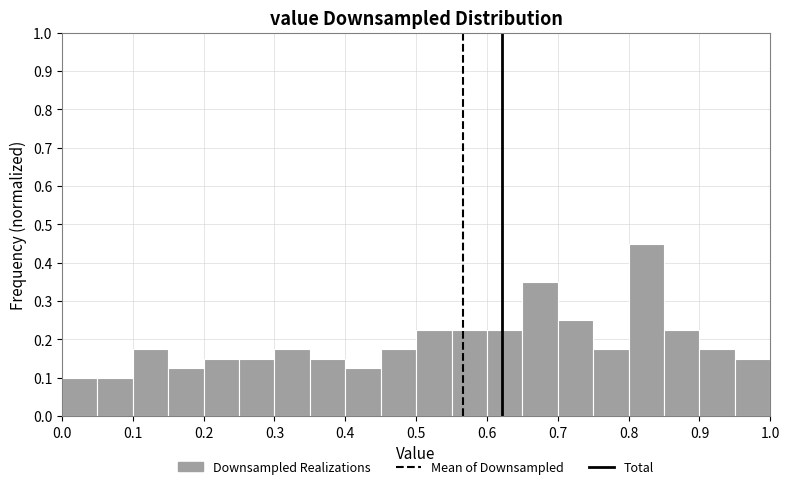

Reading left to right, list every bar in this chart as the range it spans on the x-axis followed by its height. The values are not printed on the chart, so give them approximately, as read against the axis.

0.00 to 0.05: 0.10
0.05 to 0.10: 0.10
0.10 to 0.15: 0.18
0.15 to 0.20: 0.13
0.20 to 0.25: 0.15
0.25 to 0.30: 0.15
0.30 to 0.35: 0.18
0.35 to 0.40: 0.15
0.40 to 0.45: 0.13
0.45 to 0.50: 0.18
0.50 to 0.55: 0.23
0.55 to 0.60: 0.23
0.60 to 0.65: 0.23
0.65 to 0.70: 0.35
0.70 to 0.75: 0.25
0.75 to 0.80: 0.18
0.80 to 0.85: 0.45
0.85 to 0.90: 0.23
0.90 to 0.95: 0.18
0.95 to 1.00: 0.15